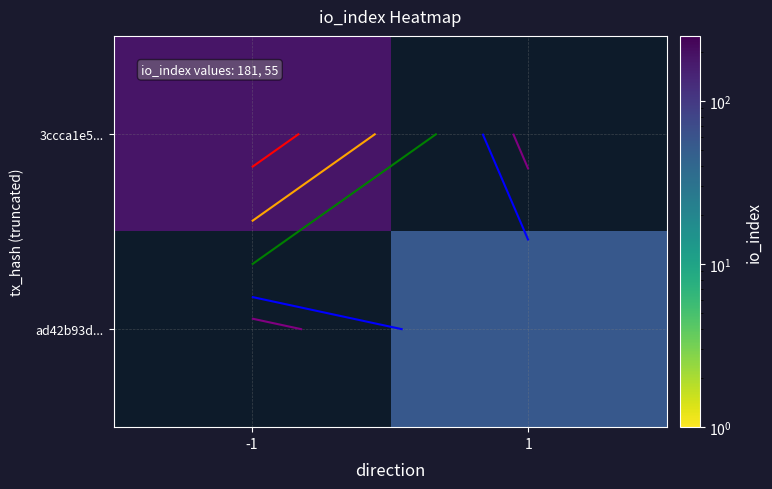

How many series are shown in this chart?

2